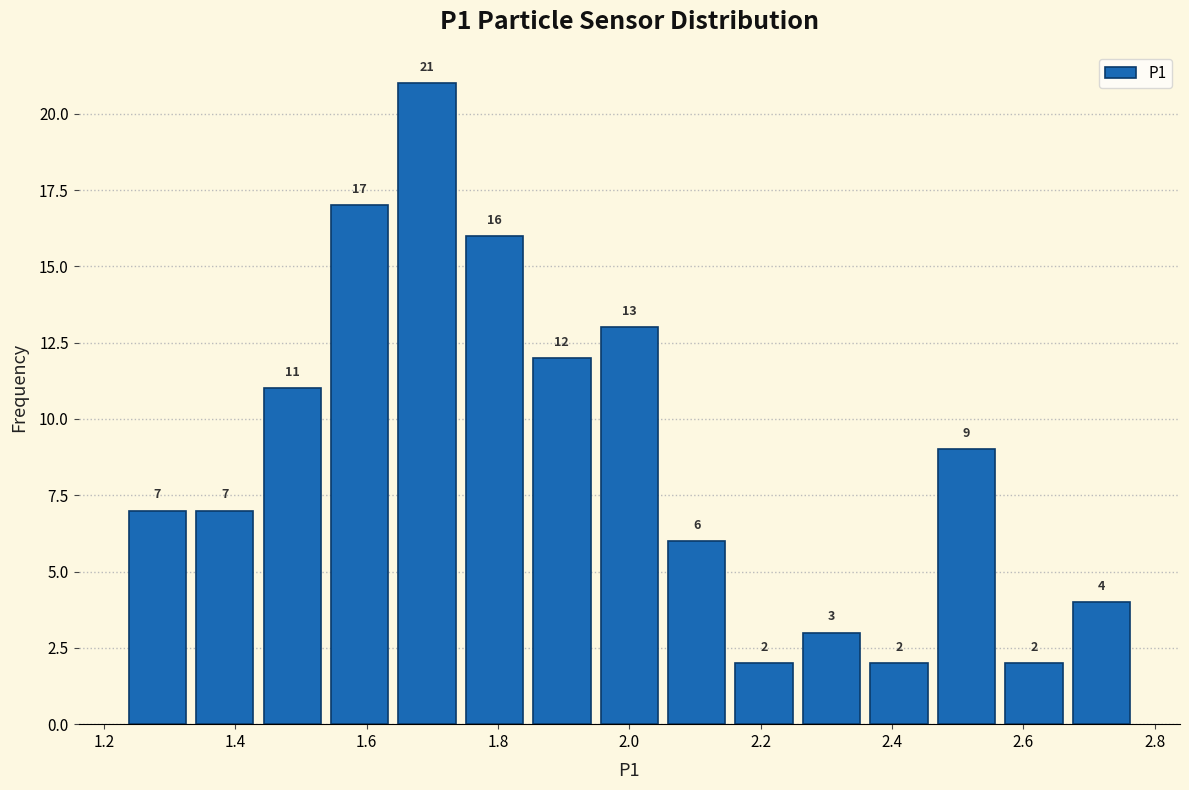

Which range on the x-axis has the tallest bar?

1.64 to 1.74